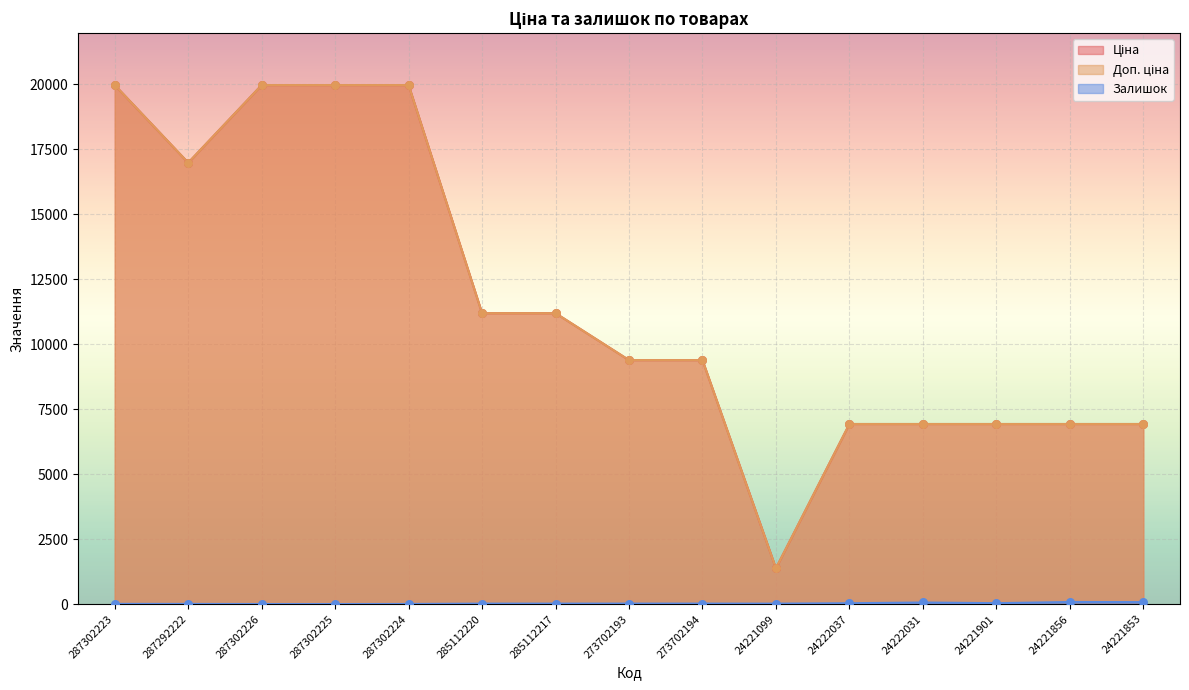

Which series has the largest Y range (max minus min)?

Доп. ціна